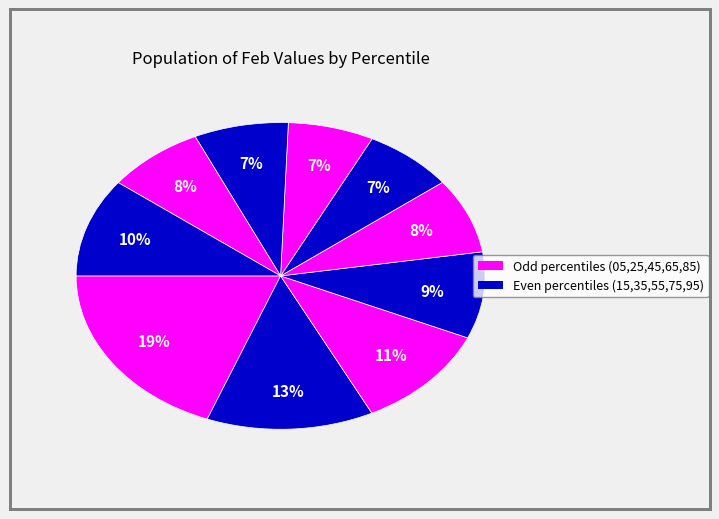

How many slices are in this pie chart?

10